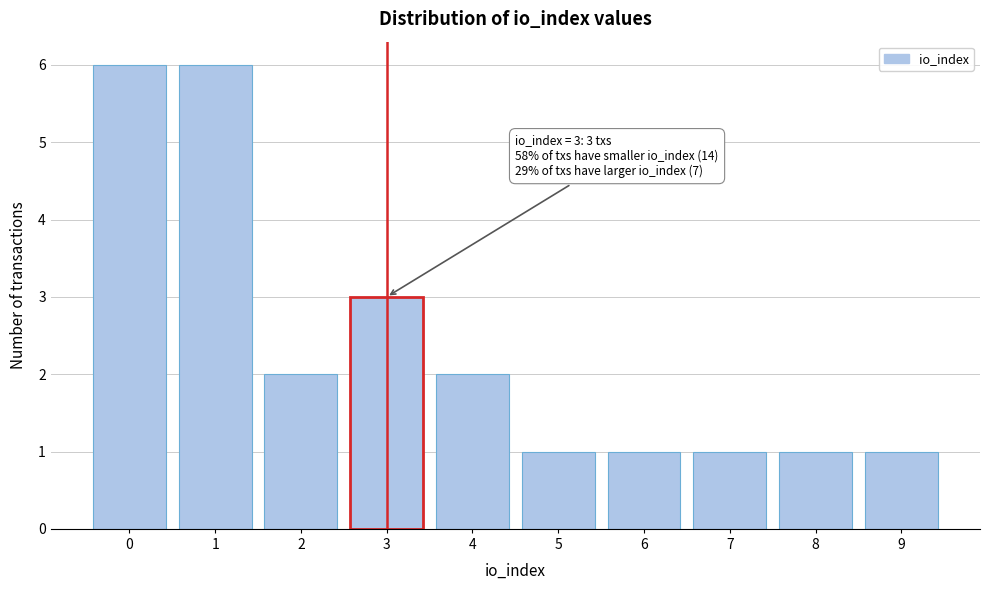

Reading right to left, list all the values displayed in this chart.

1	1	1	1	1	2	3	2	6	6